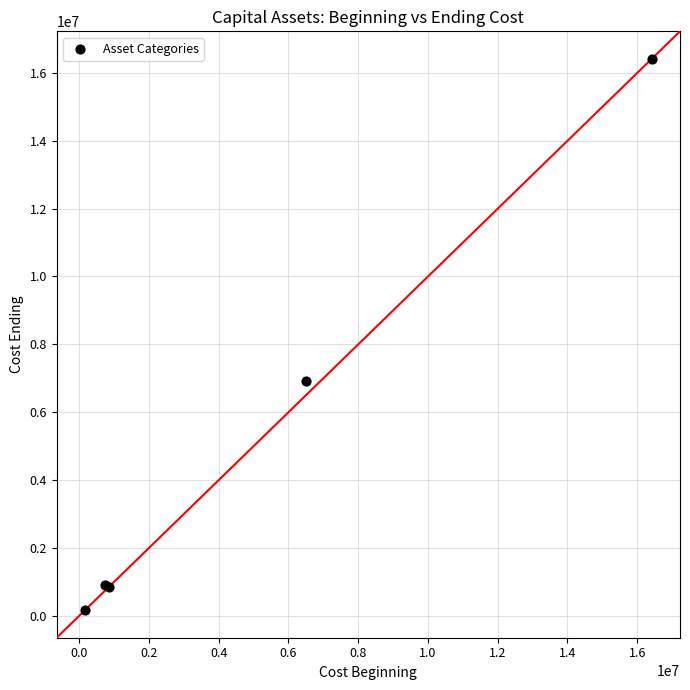

What Y value in the scatter plot is closest to 8289203?

6927670